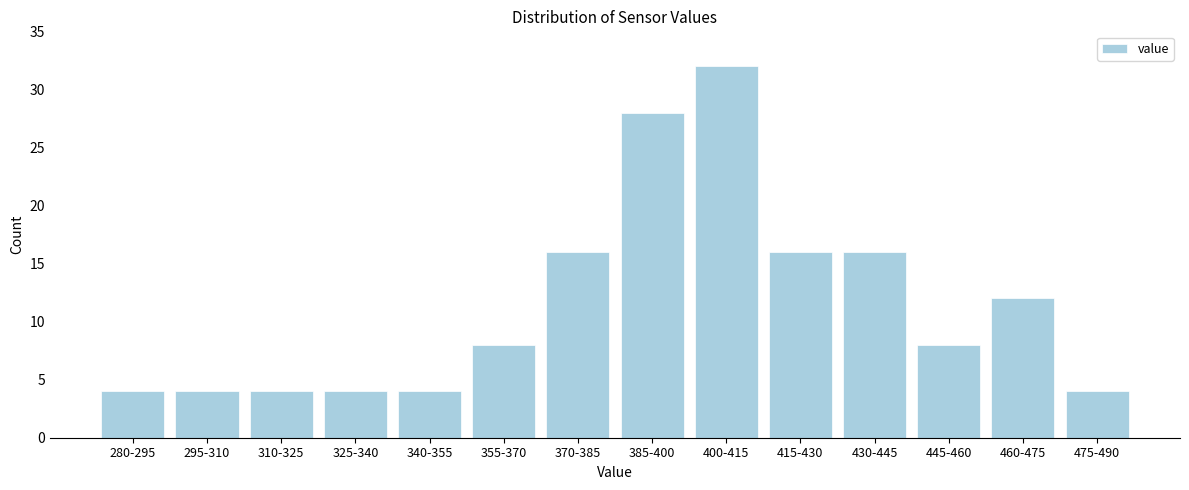

Reading left to right, extract all data points from this chart.

280-295=4	295-310=4	310-325=4	325-340=4	340-355=4	355-370=8	370-385=16	385-400=28	400-415=32	415-430=16	430-445=16	445-460=8	460-475=12	475-490=4